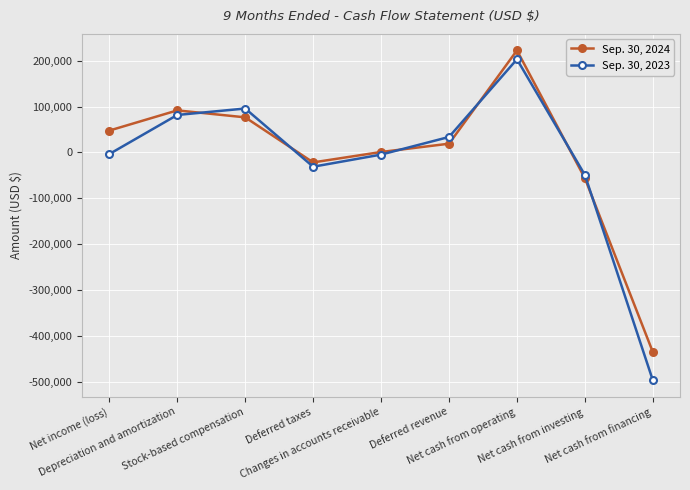

What is the value of the Sep. 30, 2024 point at the 9th from the left?

-435117